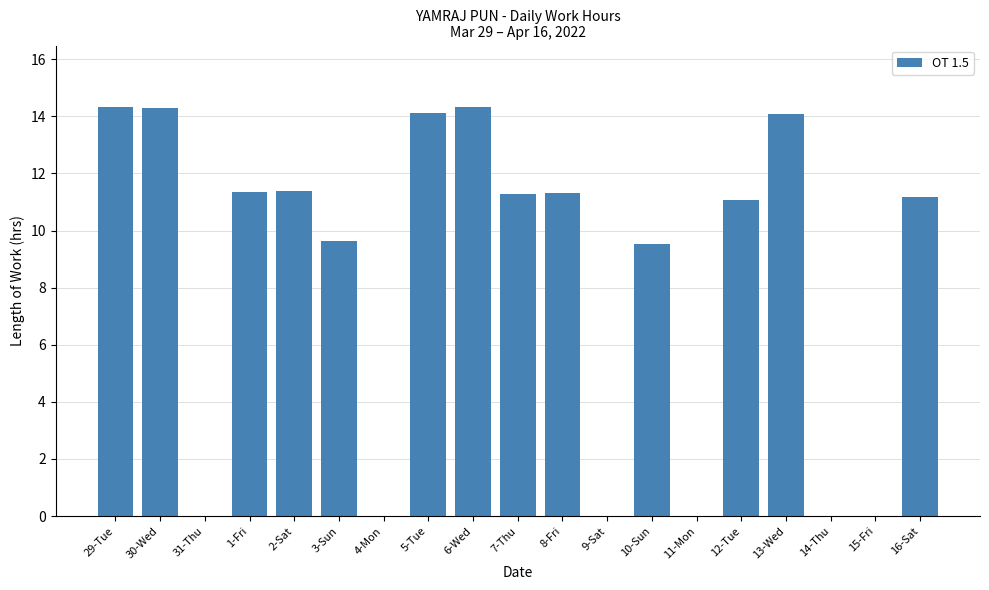

The value at 3-Sun is 14.6. True or false?

False